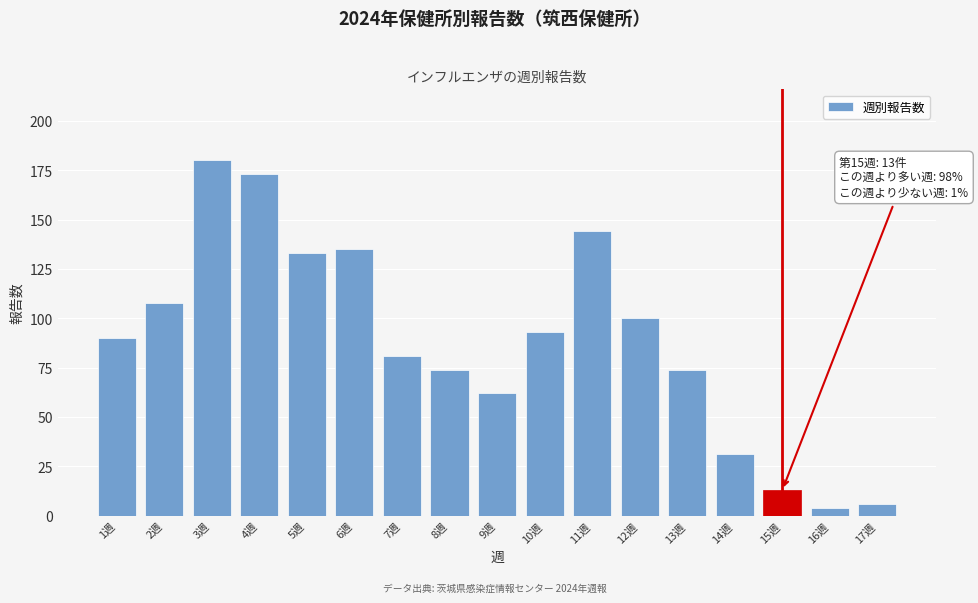

Reading left to right, transcribe all the data shown in this chart.

1週=90	2週=108	3週=180	4週=173	5週=133	6週=135	7週=81	8週=74	9週=62	10週=93	11週=144	12週=100	13週=74	14週=31	15週=13	16週=4	17週=6